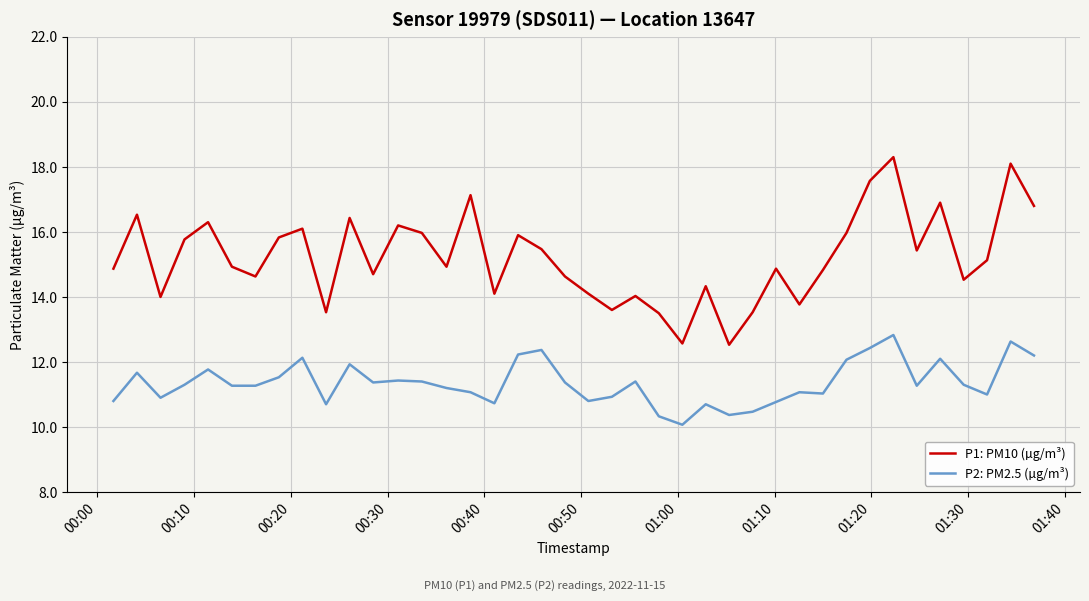

Which series has the largest total across all categories?

P1: PM10 (µg/m³)